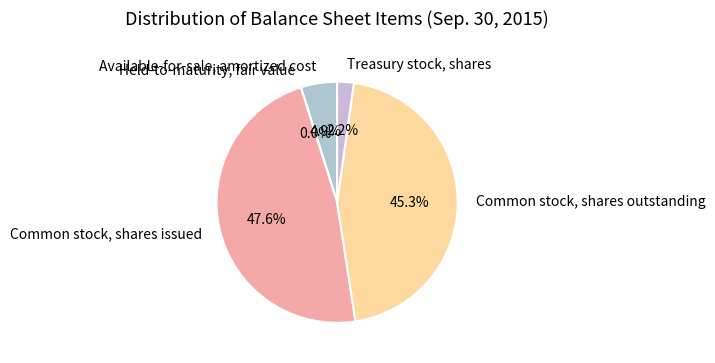

Between Common stock, shares outstanding and Treasury stock, shares, which is larger?

Common stock, shares outstanding